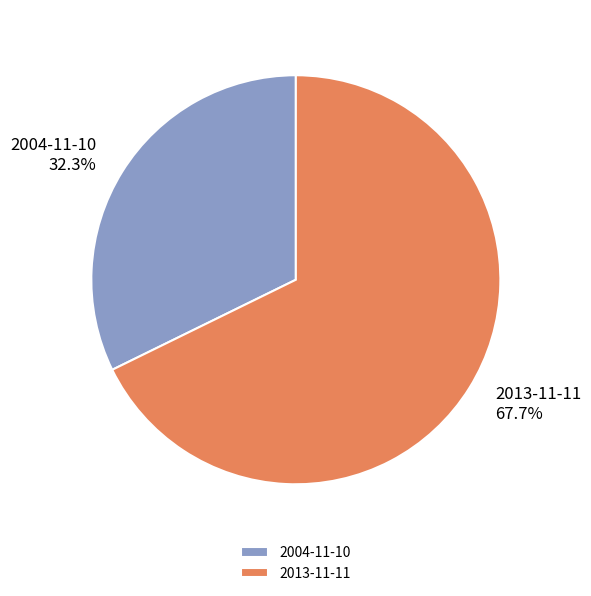

How much of the chart is everything except 2004-11-10?

67.7%